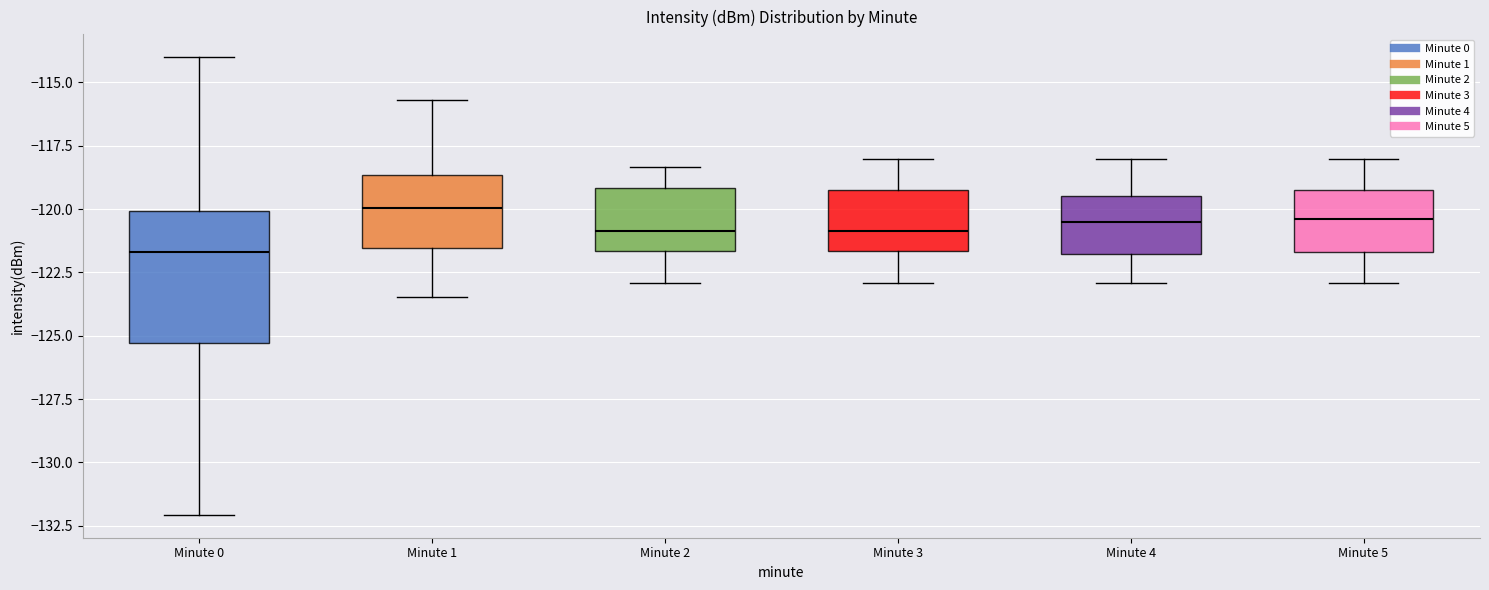

Reading left to right, read every box against the y-axis: the position of its median line, the range the box covers, and the ends of its whiskers. The values are not printed on the chart, so give them approximately, as read against the axis.

Minute 0: median -121.5, box -125.5 to -120.0, whiskers -132.0 to -114.0
Minute 1: median -120.0, box -121.5 to -118.5, whiskers -123.5 to -115.5
Minute 2: median -121.0, box -121.5 to -119.0, whiskers -123.0 to -118.5
Minute 3: median -121.0, box -121.5 to -119.5, whiskers -123.0 to -118.0
Minute 4: median -120.5, box -122.0 to -119.5, whiskers -123.0 to -118.0
Minute 5: median -120.5, box -121.5 to -119.0, whiskers -123.0 to -118.0